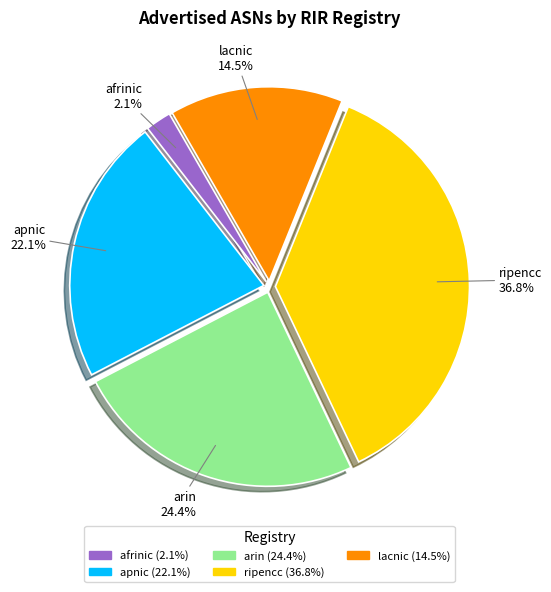

The lacnic slice represents 26% of the pie. True or false?

False